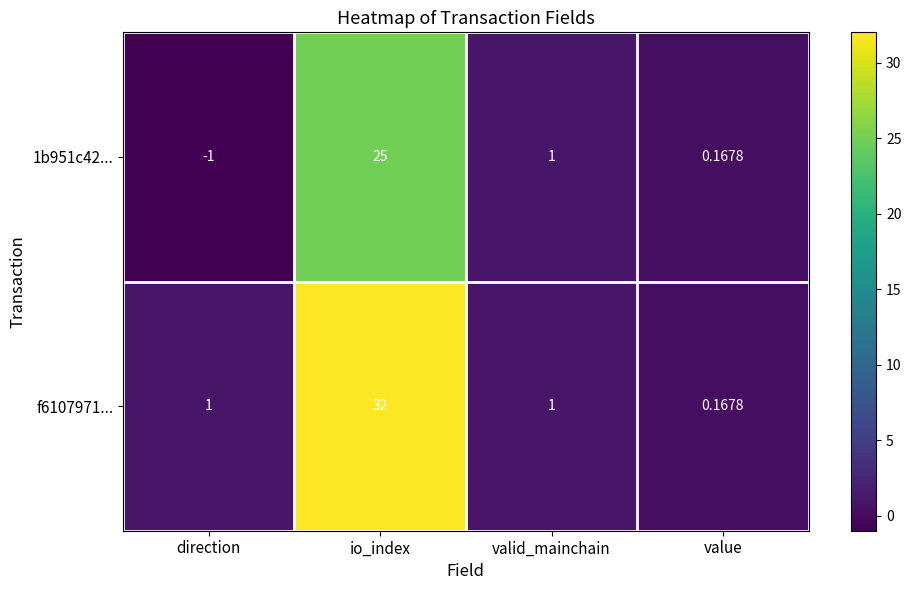

Is the value of 1b951c42... at value greater than the value of f6107971... at valid_mainchain?

No